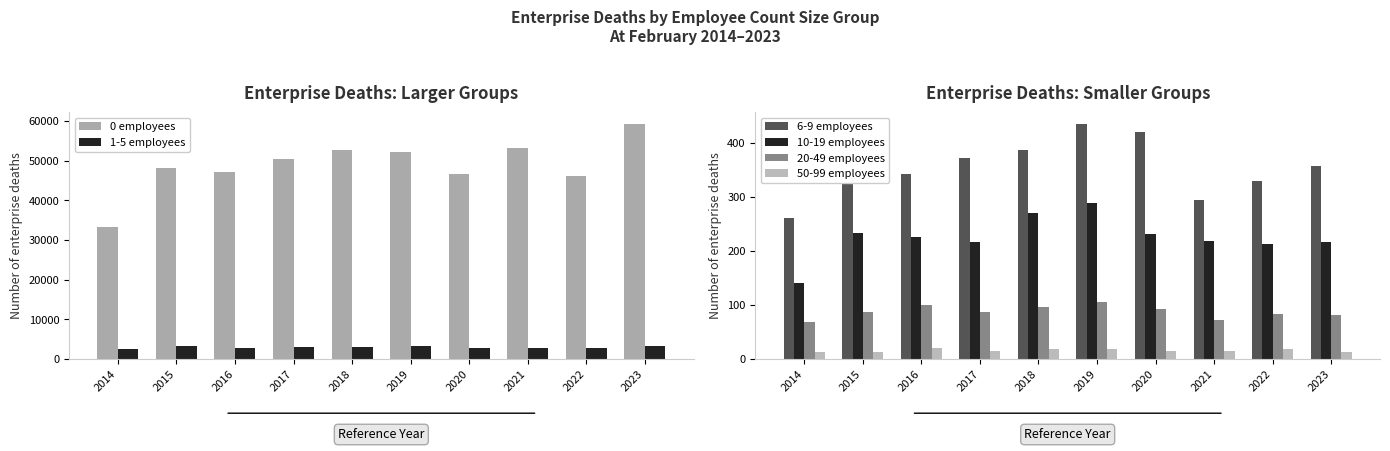

Are the bars grouped side by side (vs. stacked)?

Yes